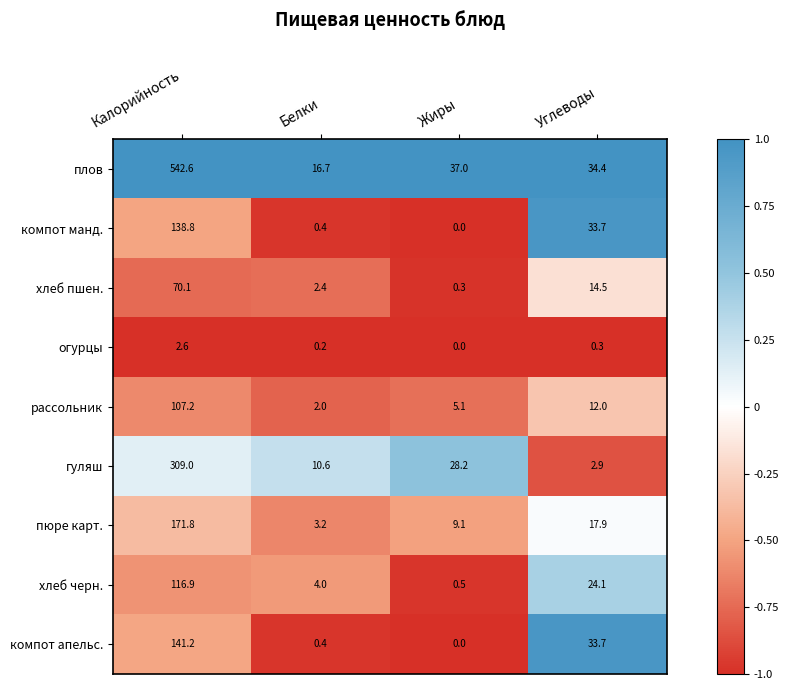

Rank the series by their maximum value, from lowest to highest.

огурцы, хлеб пшен., рассольник, хлеб черн., компот манд., компот апельс., пюре карт., гуляш, плов